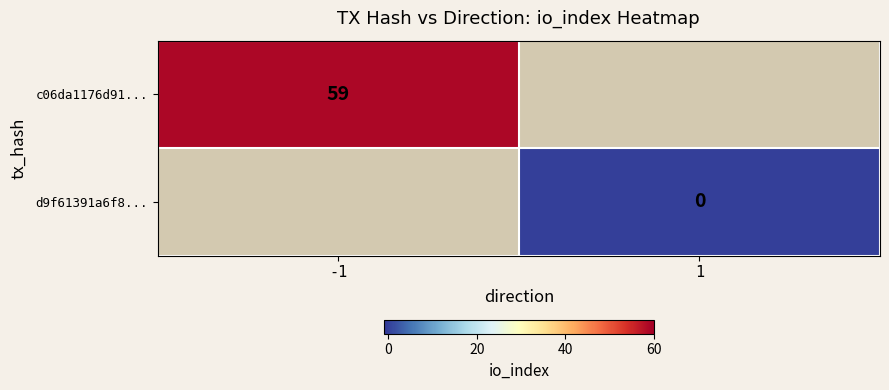

Is it true that c06da1176d91... equals 34 at -1?

False